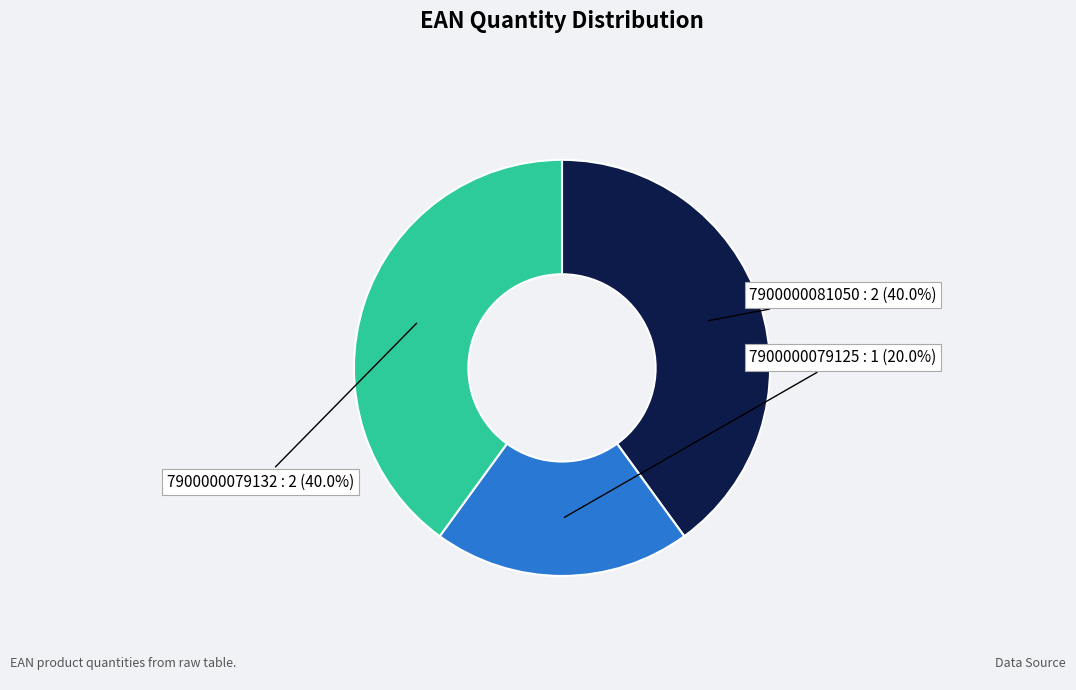

Is it true that 7900000081050 is 31% of the pie?

False